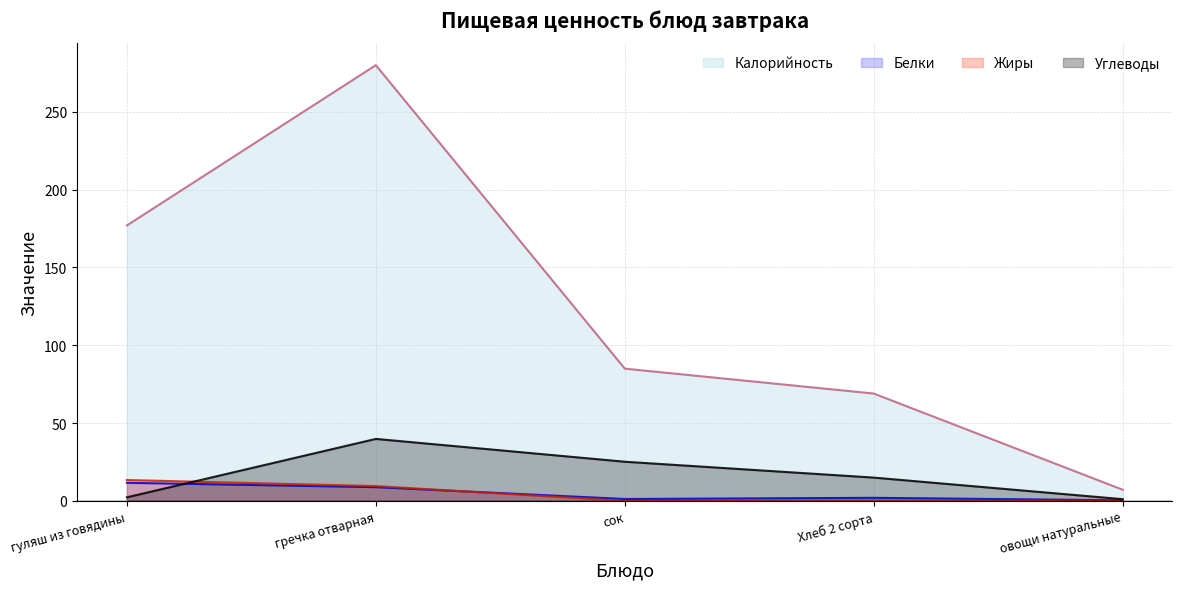

Reading left to right, extract all data points from this chart.

Калорийность: 177.0	280.0	85.0	69.0	7.2
Белки: 11.7	8.8	1.2	2.0	0.4
Жиры: 13.4	9.6	0.0	0.3	0.1
Углеводы: 2.3	39.9	25.2	15.0	1.1